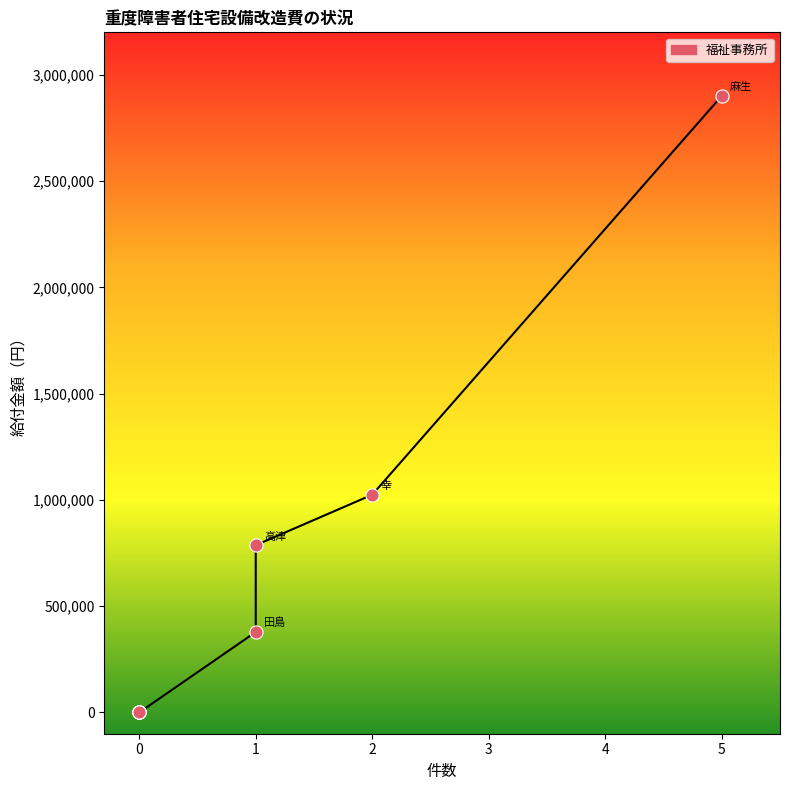

What Y value in the scatter plot is closest to 1450455?

1024472